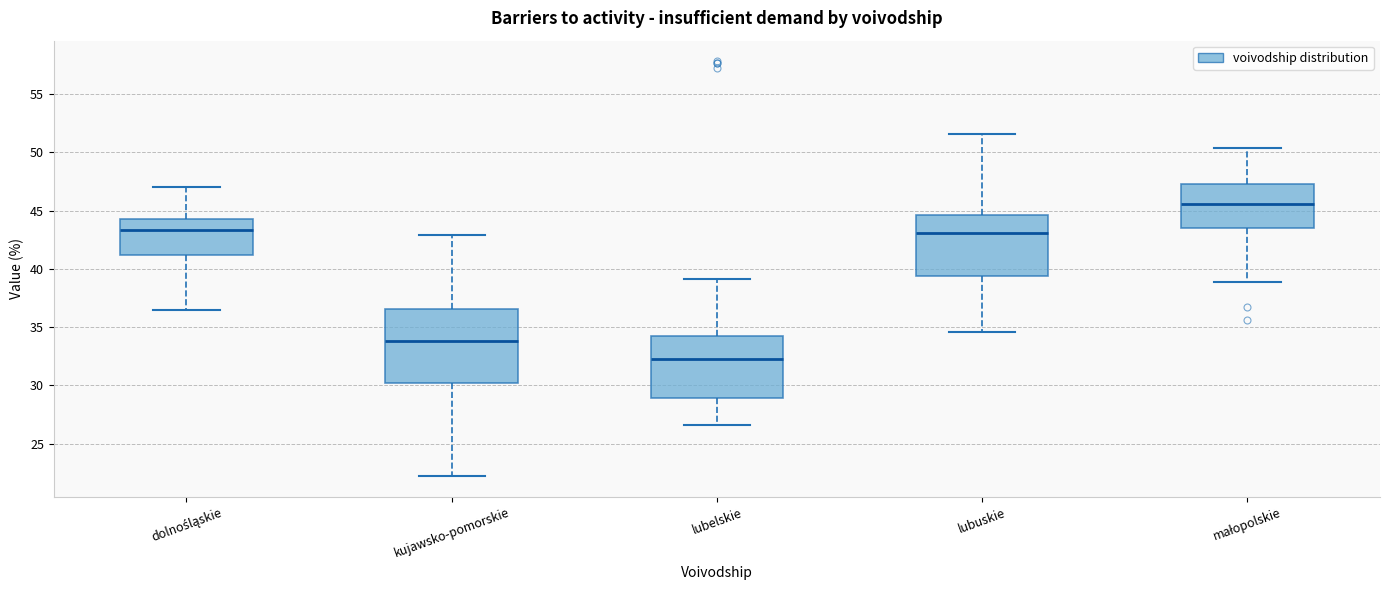

Which box has the lowest median line?

lubelskie